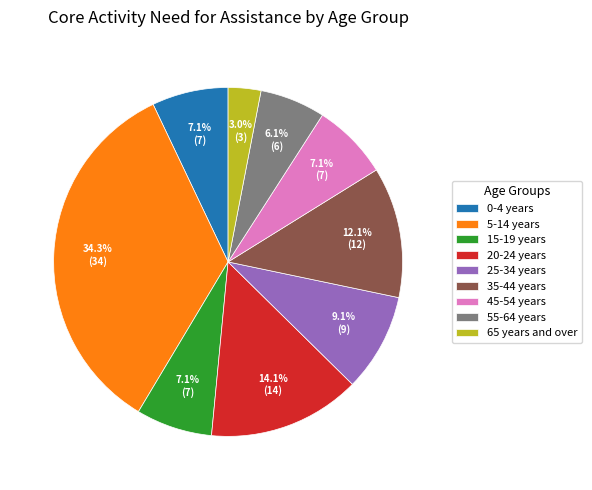

How many slices are in this pie chart?

9